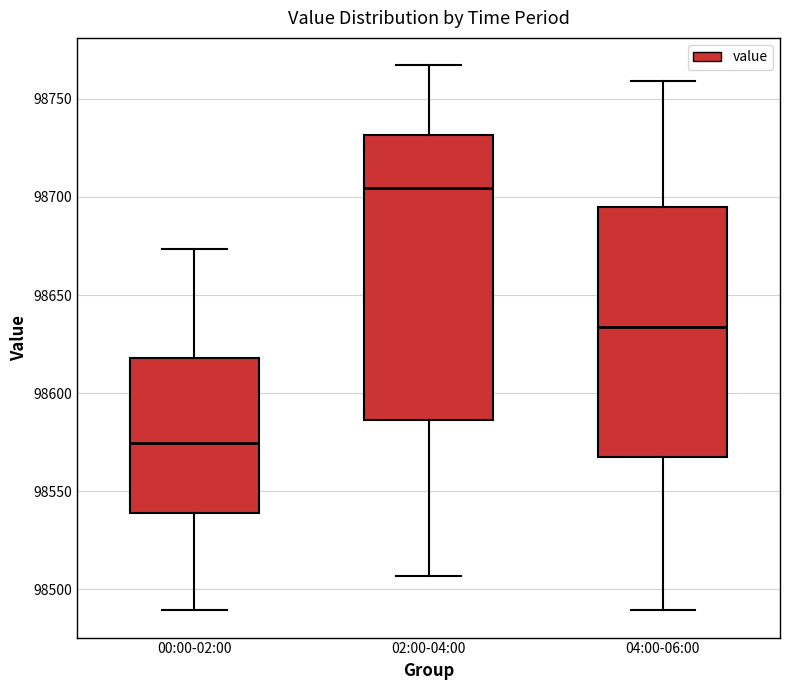

Comparing the boxes themselves (not the whiskers), which one is the tallest?

02:00-04:00